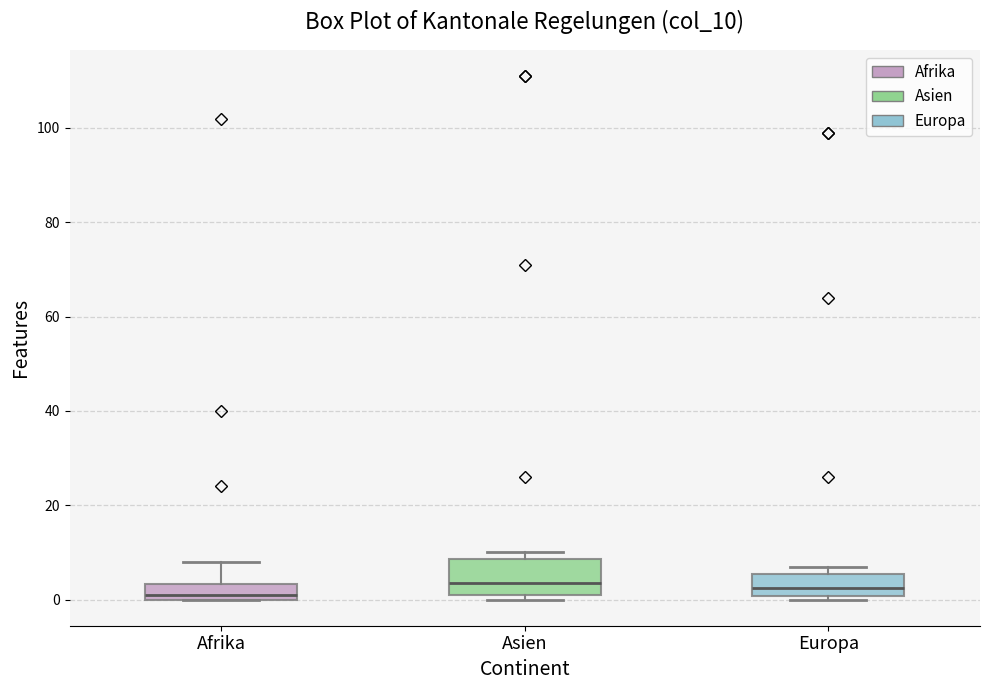

Reading left to right, read every box against the y-axis: the position of its median line, the range the box covers, and the ends of its whiskers. The values are not printed on the chart, so give them approximately, as read against the axis.

Afrika: median 2, box 0 to 4, whiskers 0 to 8
Asien: median 4, box 2 to 8, whiskers 0 to 10
Europa: median 2, box 0 to 6, whiskers 0 (just below the box's lower edge) to 8